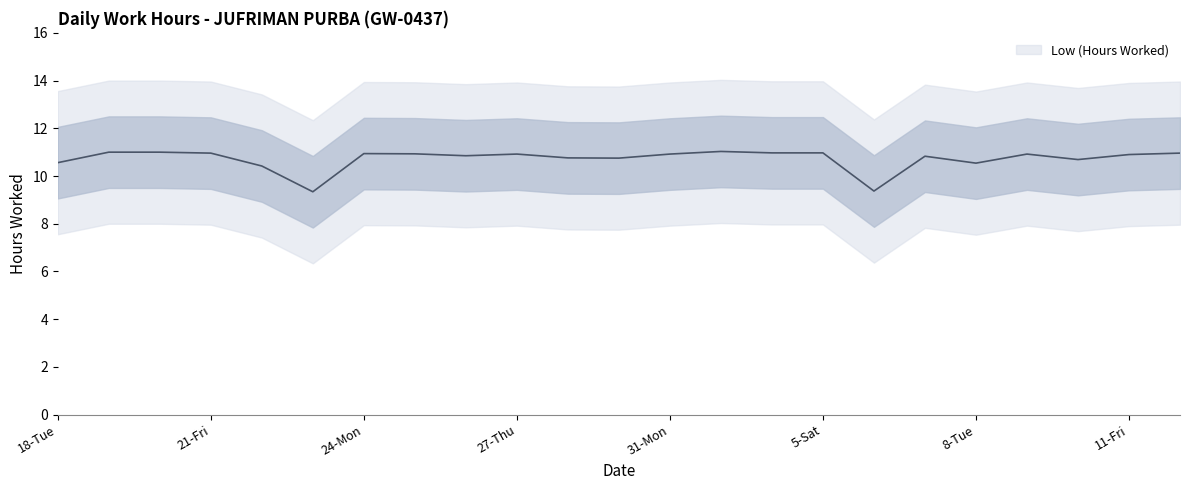

At which category does the data reach its first local valley?

23-Sun